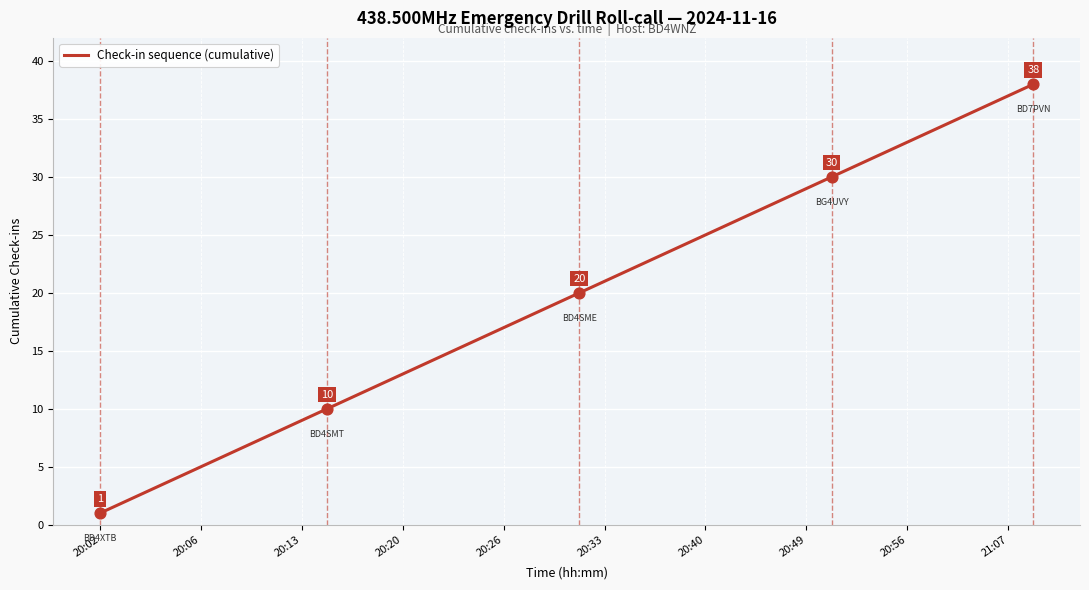

What is the greatest value displayed?

38